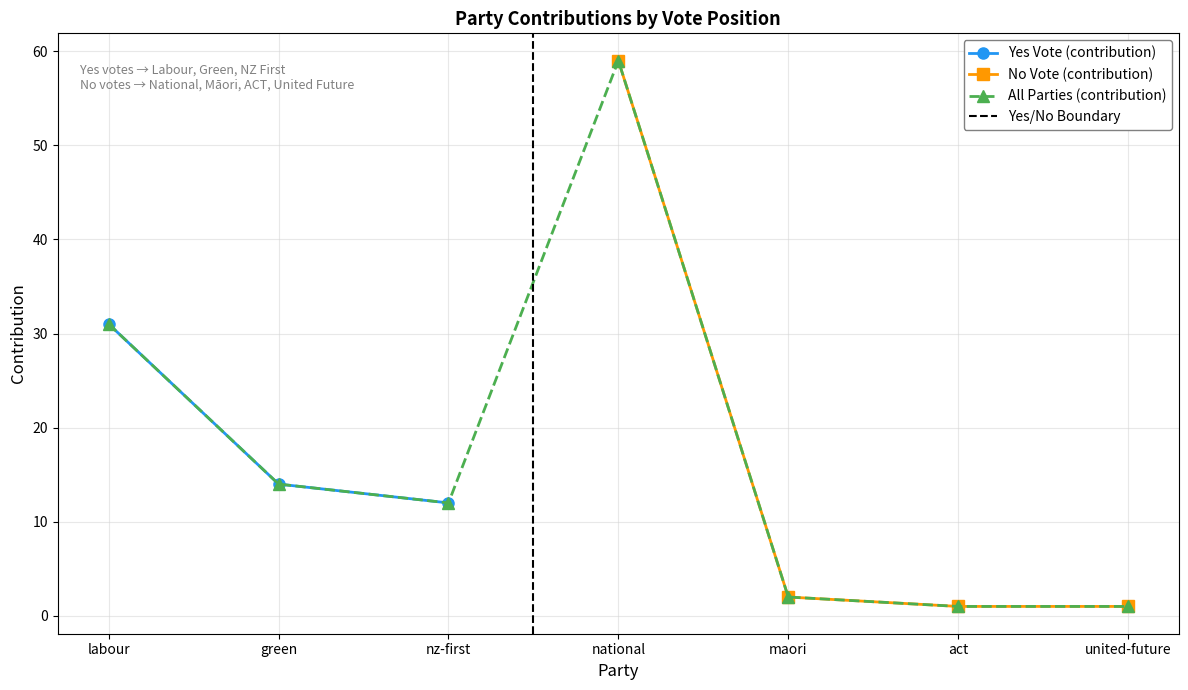

At which category does the data reach its first local valley?

nz-first